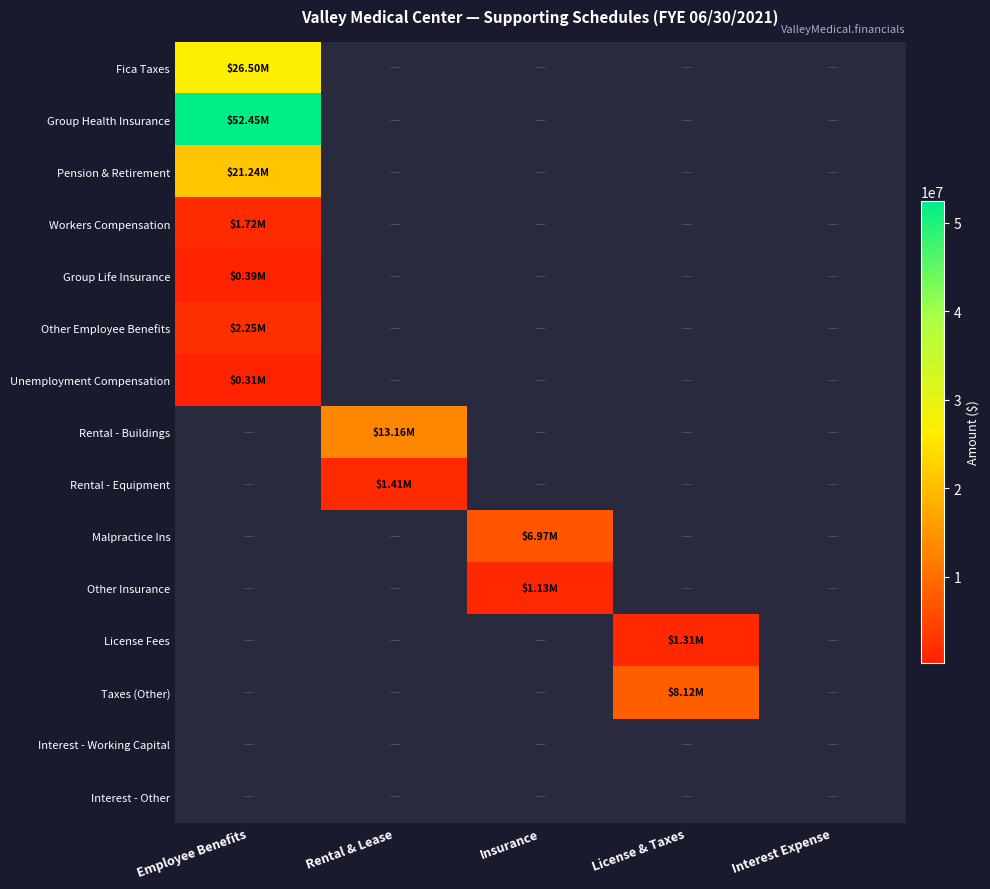

Which category has the lowest value in the Fica Taxes series?

Employee Benefits